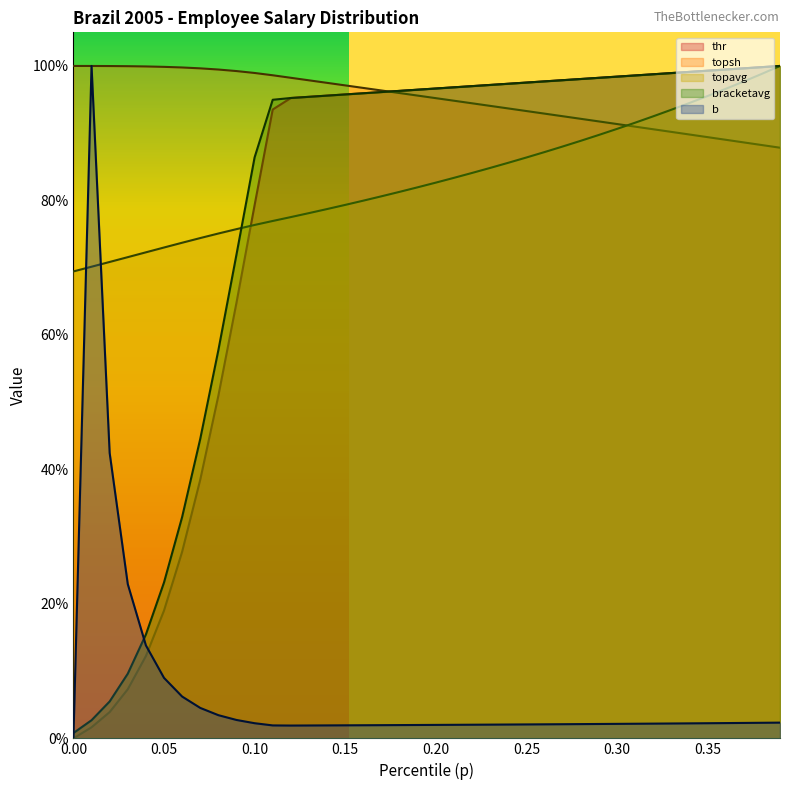

Which series has the largest total across all categories?

topsh